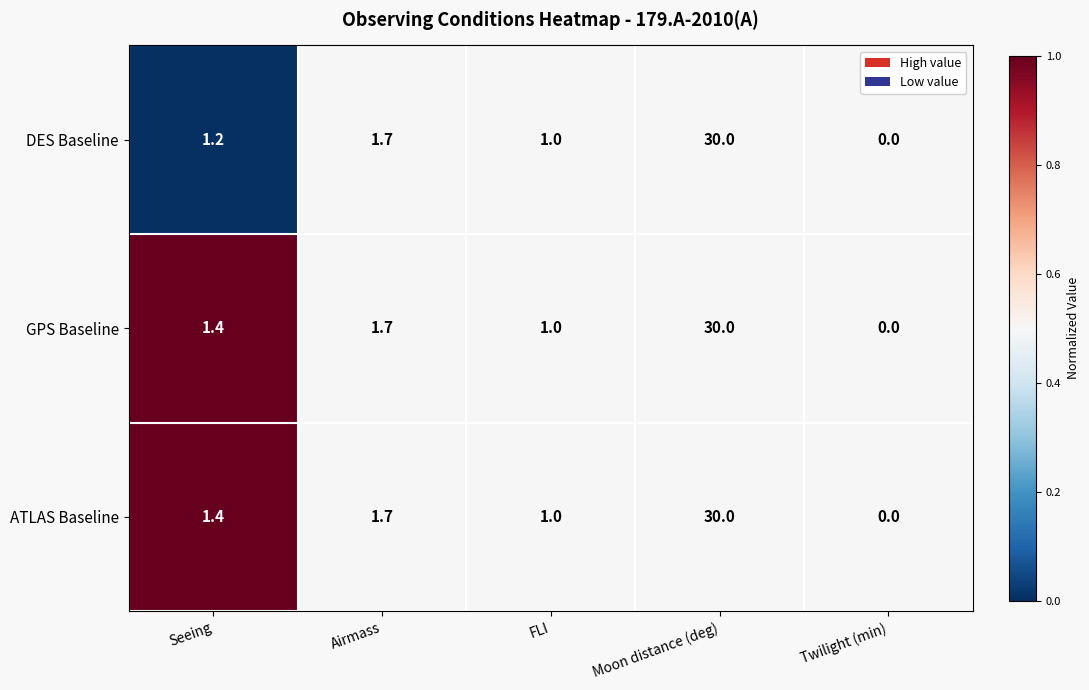

What is the approximate value of DES Baseline at Seeing?

1.2